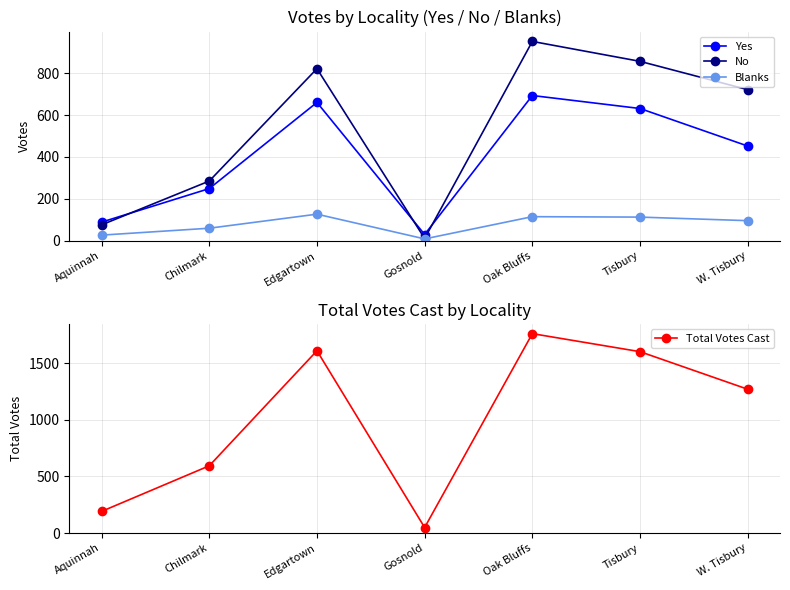

What is the value of the Total Votes Cast point at the 1st from the left?

192